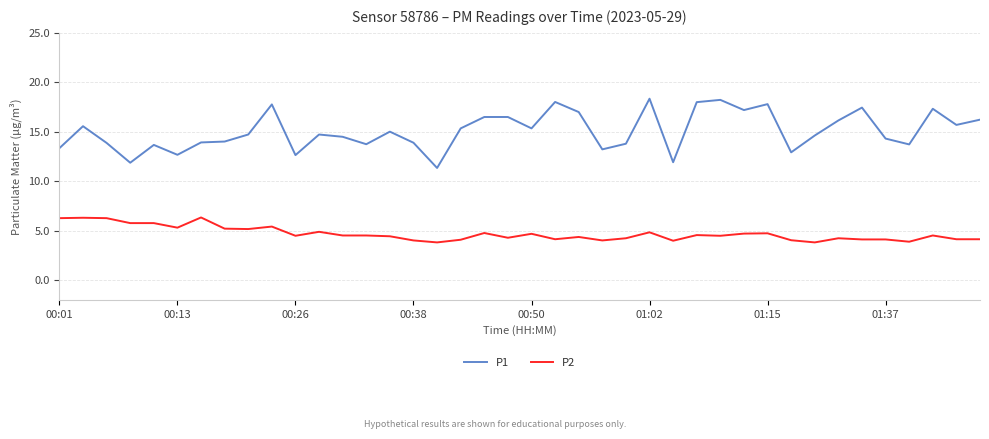

True or false: P2 and P1 intersect in this chart.

False